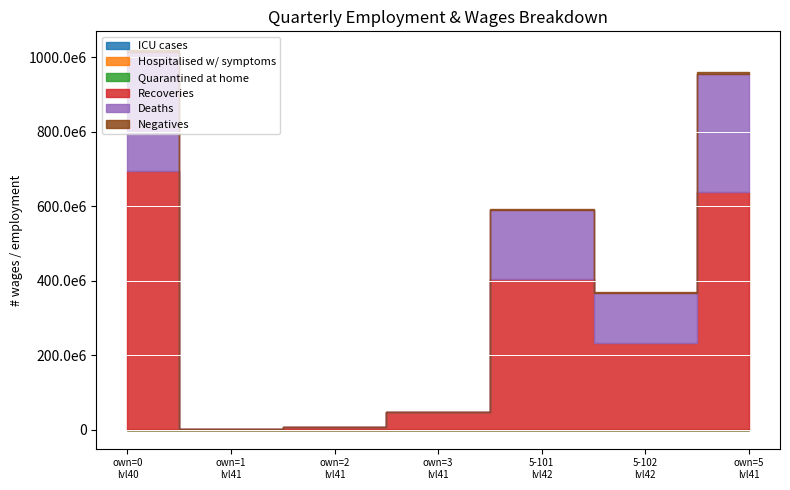

How many lines are shown in the chart?

6